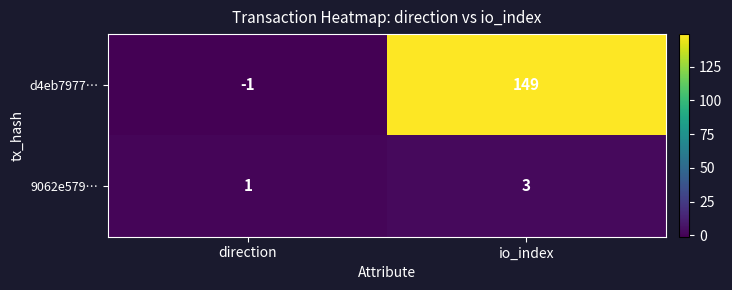

At which category is the sum across all series the highest?

io_index